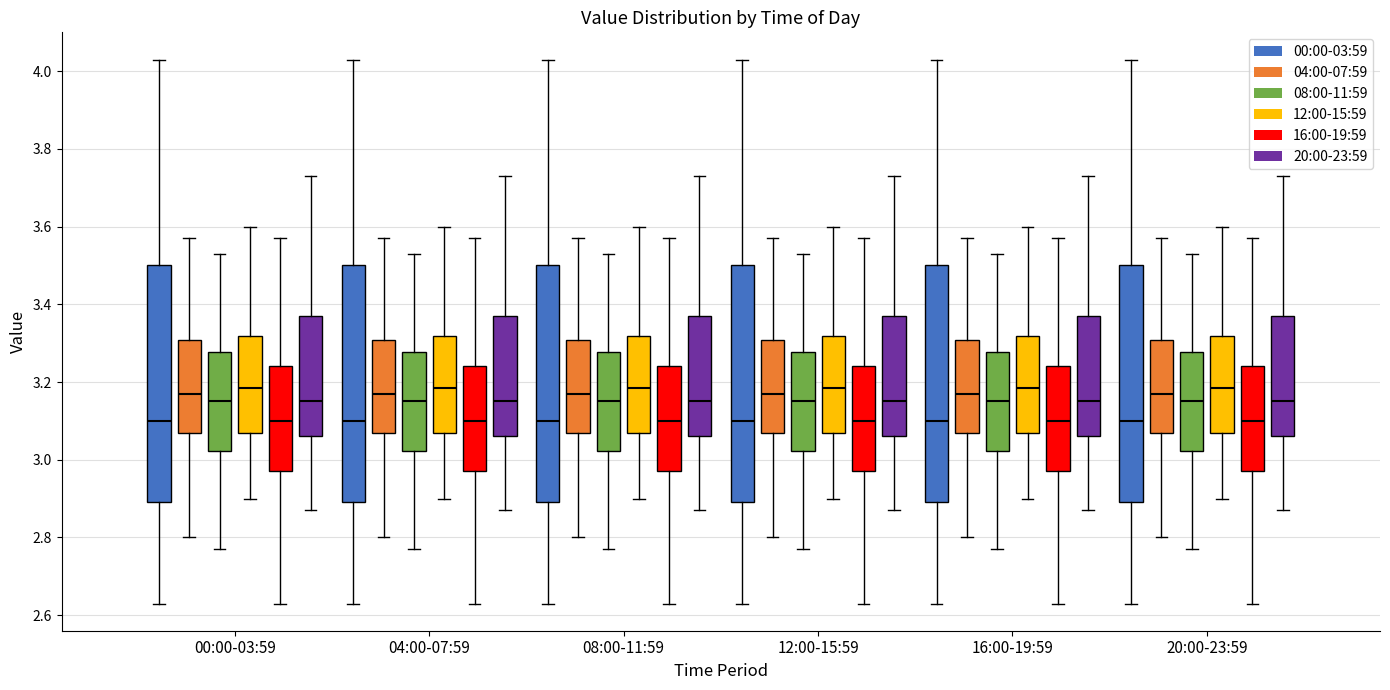

Where does the median line of the box for 04:00-07:59 (04:00-07:59) sit on the y-axis? The values are not printed on the chart, so give them approximately, as read against the axis.

3.18